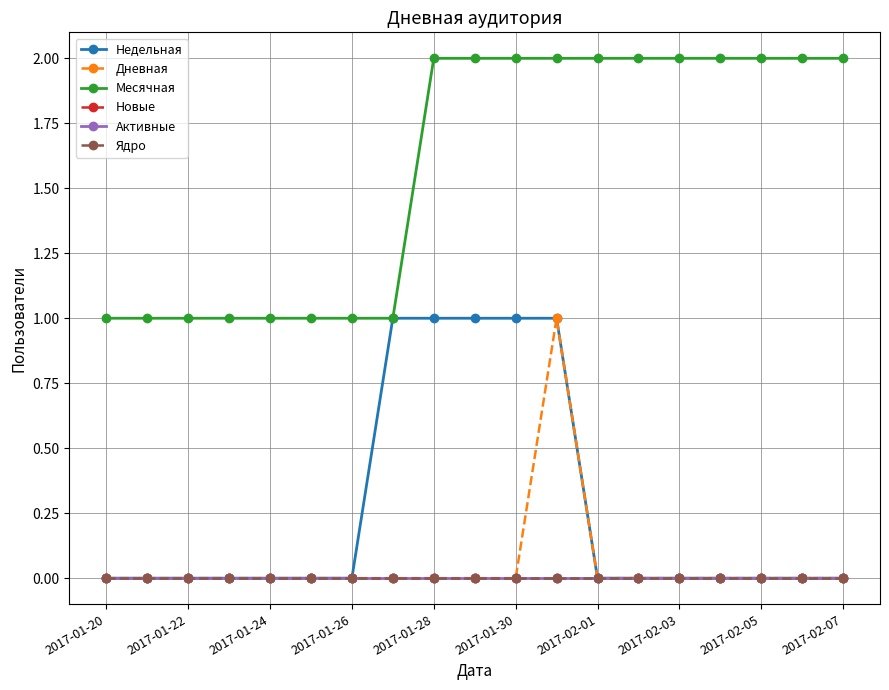

Is this an area chart (filled region under the line)?

No